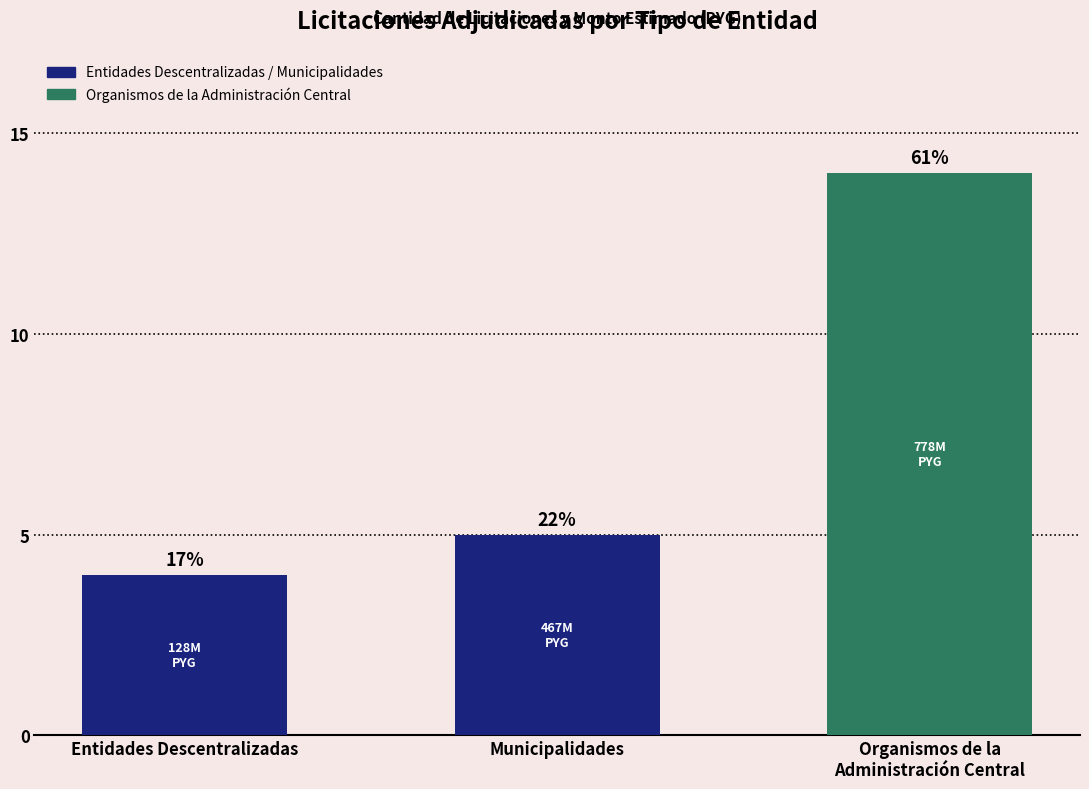

How many bars are there in total?

3